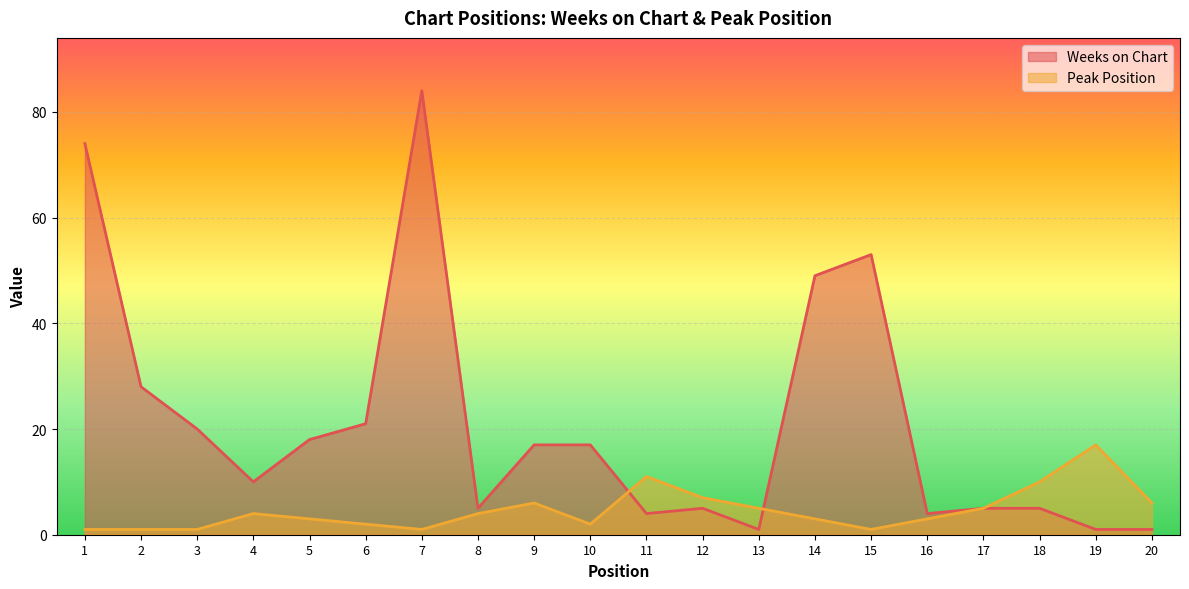

Reading left to right, list all the values displayed in this chart.

Weeks on Chart: 74	28	20	10	18	21	84	5	17	17	4	5	1	49	53	4	5	5	1	1
Peak Position: 1	1	1	4	3	2	1	4	6	2	11	7	5	3	1	3	5	10	17	6